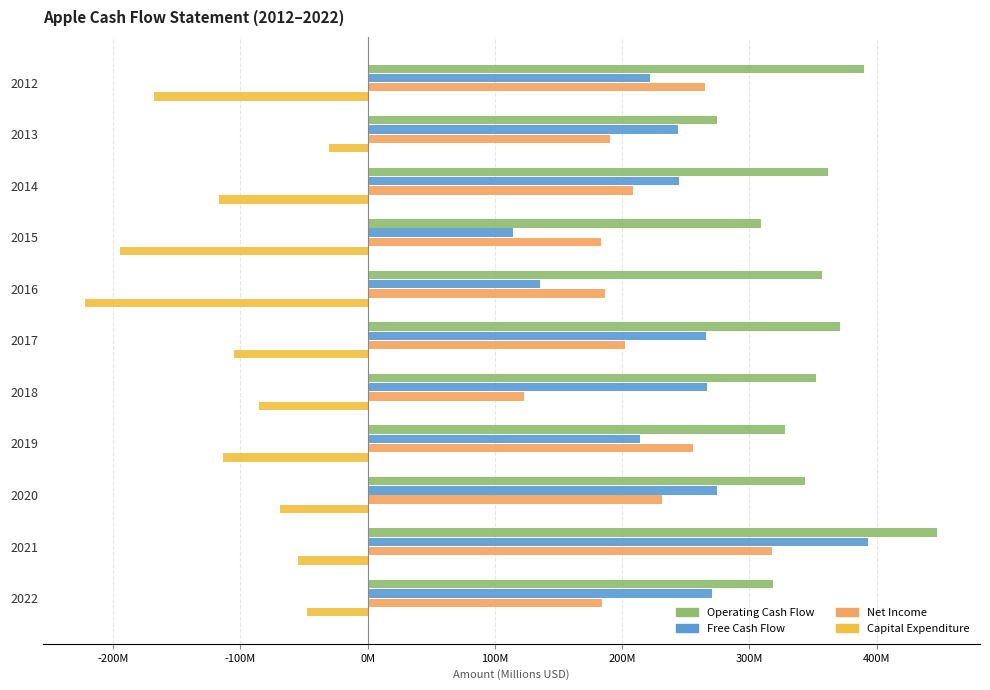

What are all the series names shown in the legend?

Operating Cash Flow, Free Cash Flow, Net Income, Capital Expenditure